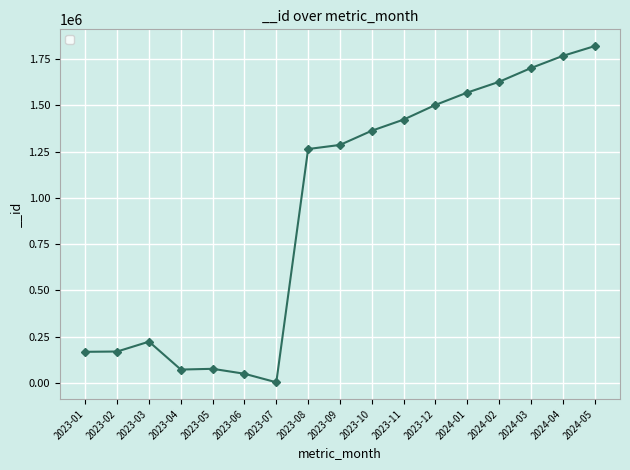

What is the difference between the maximum and minimum values?

1816891